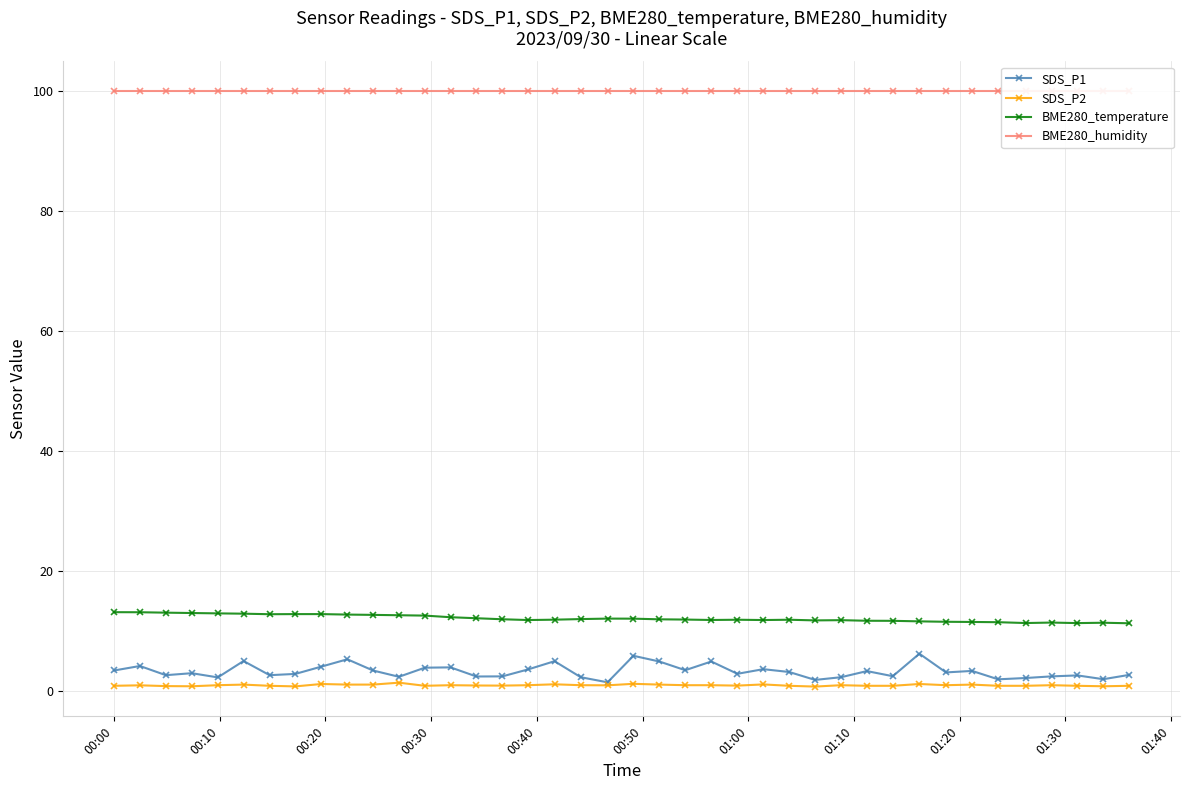

True or false: SDS_P1 and BME280_temperature cross at least once.

False